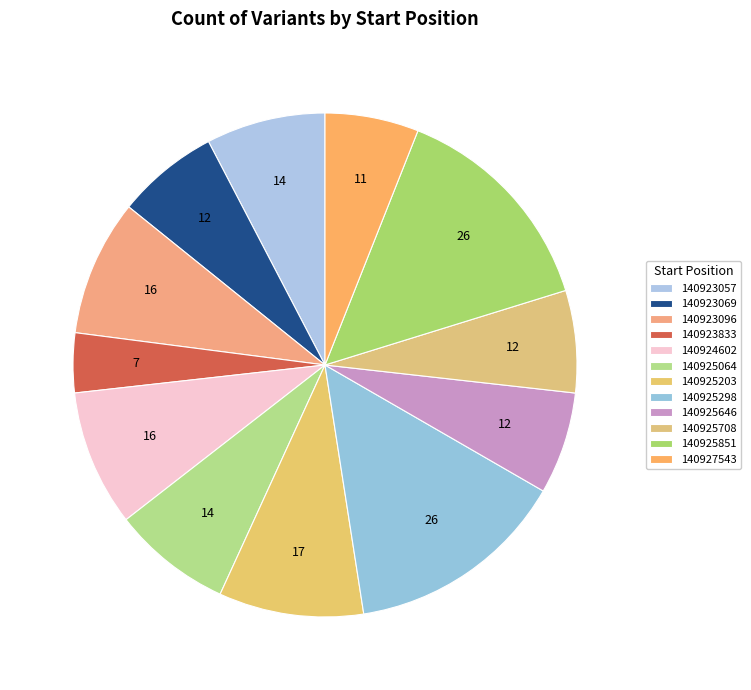

Is there any slice that represents more than half of the pie?

No